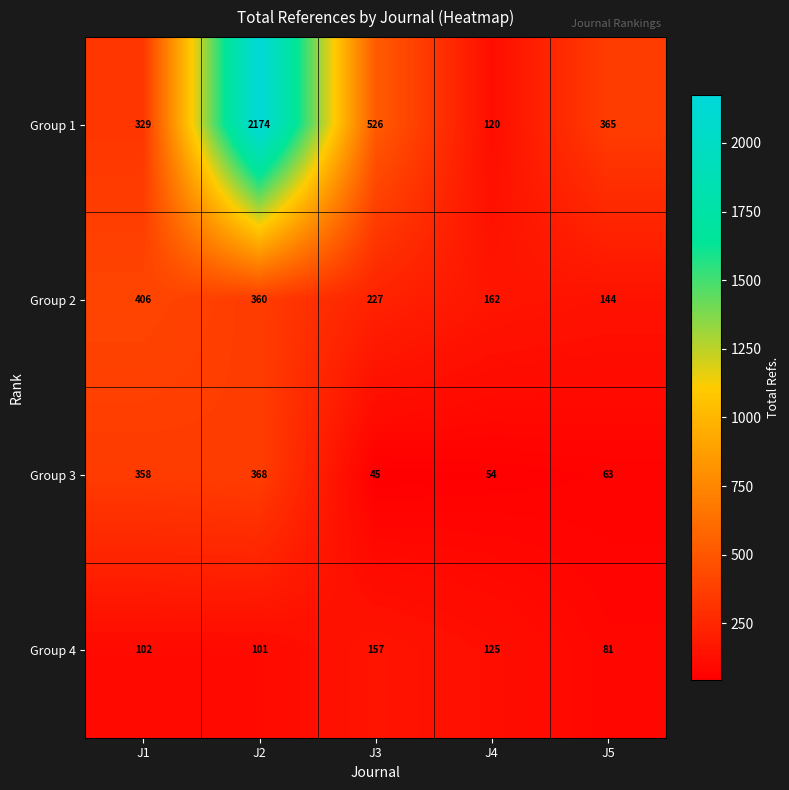

How many series are shown in this chart?

4